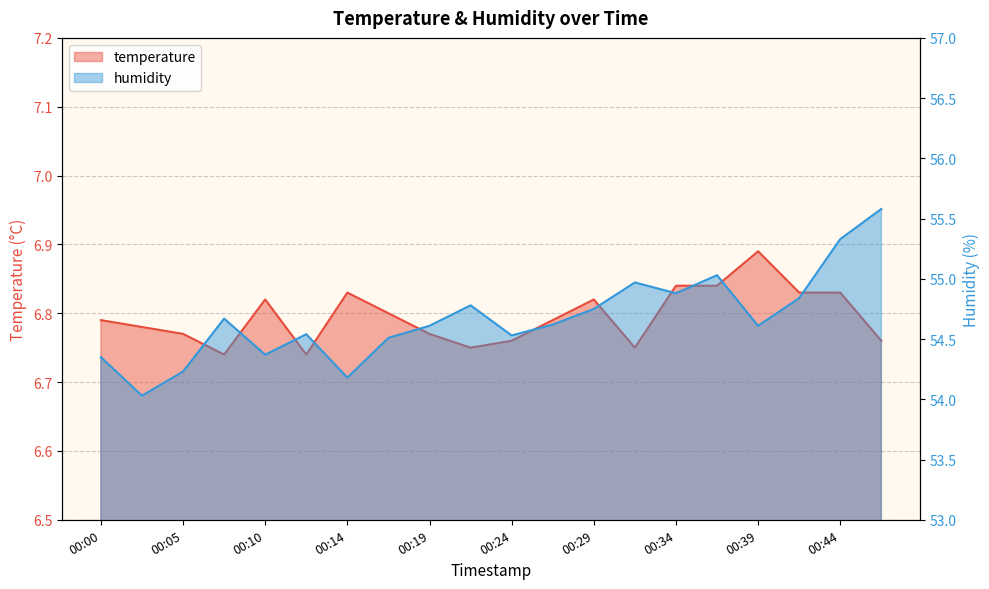

The humidity series shows 84.0 at 00:05. True or false?

False